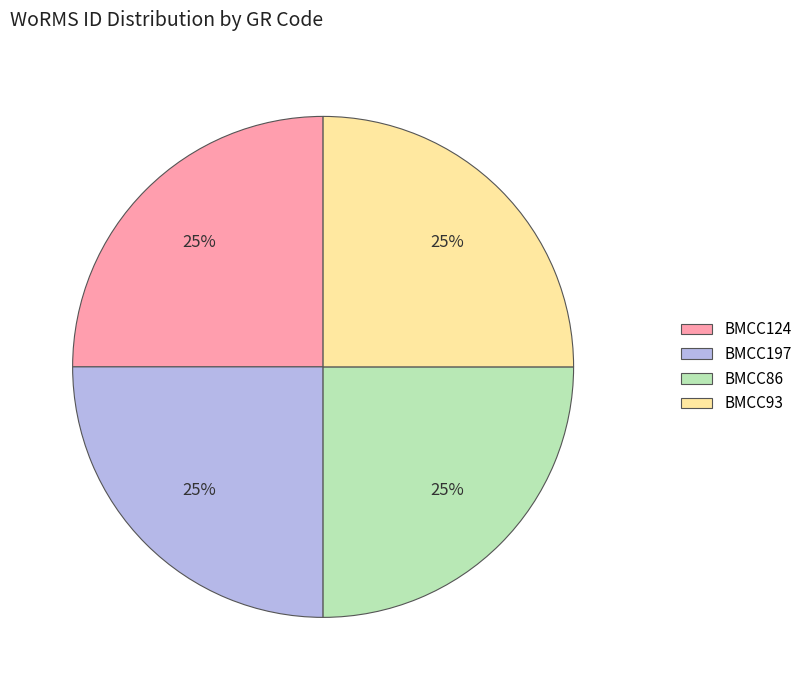

To the nearest percent, what is the average slice percentage?

25%